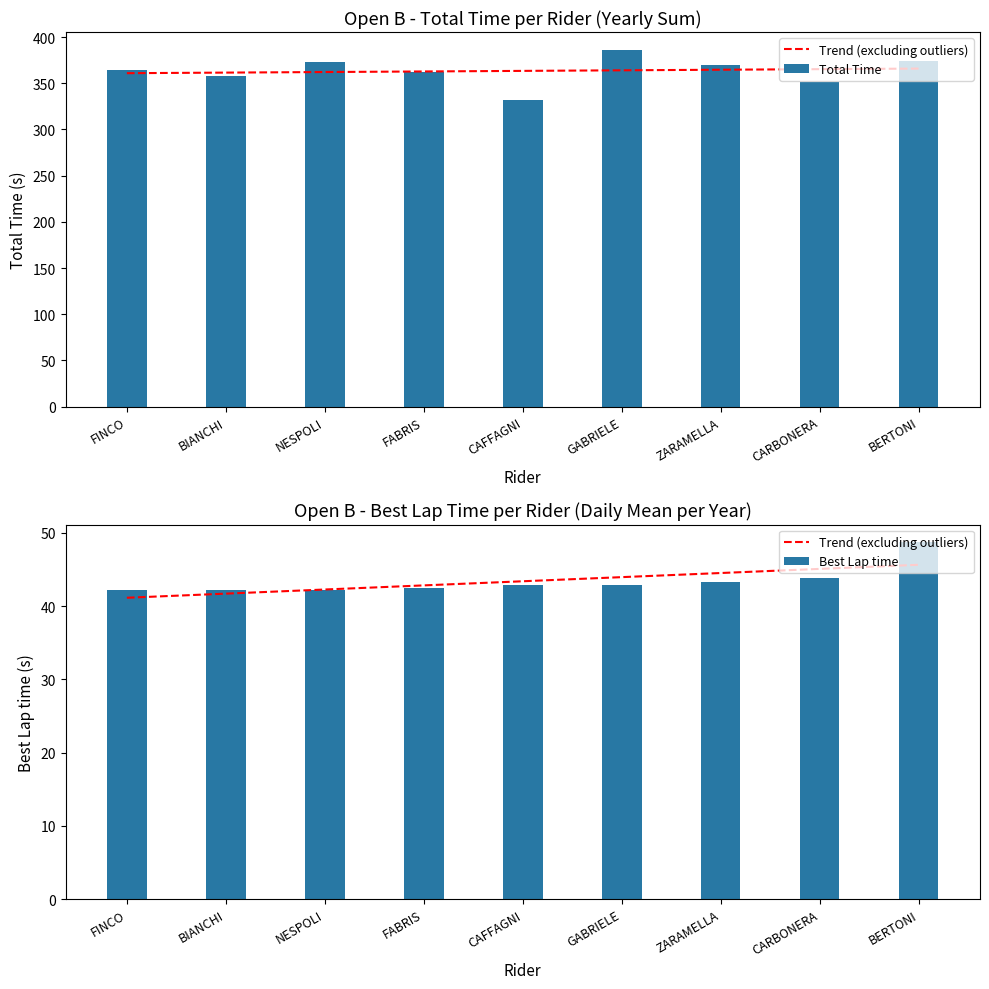

What is the lowest value of the Best Lap time series?

42.1